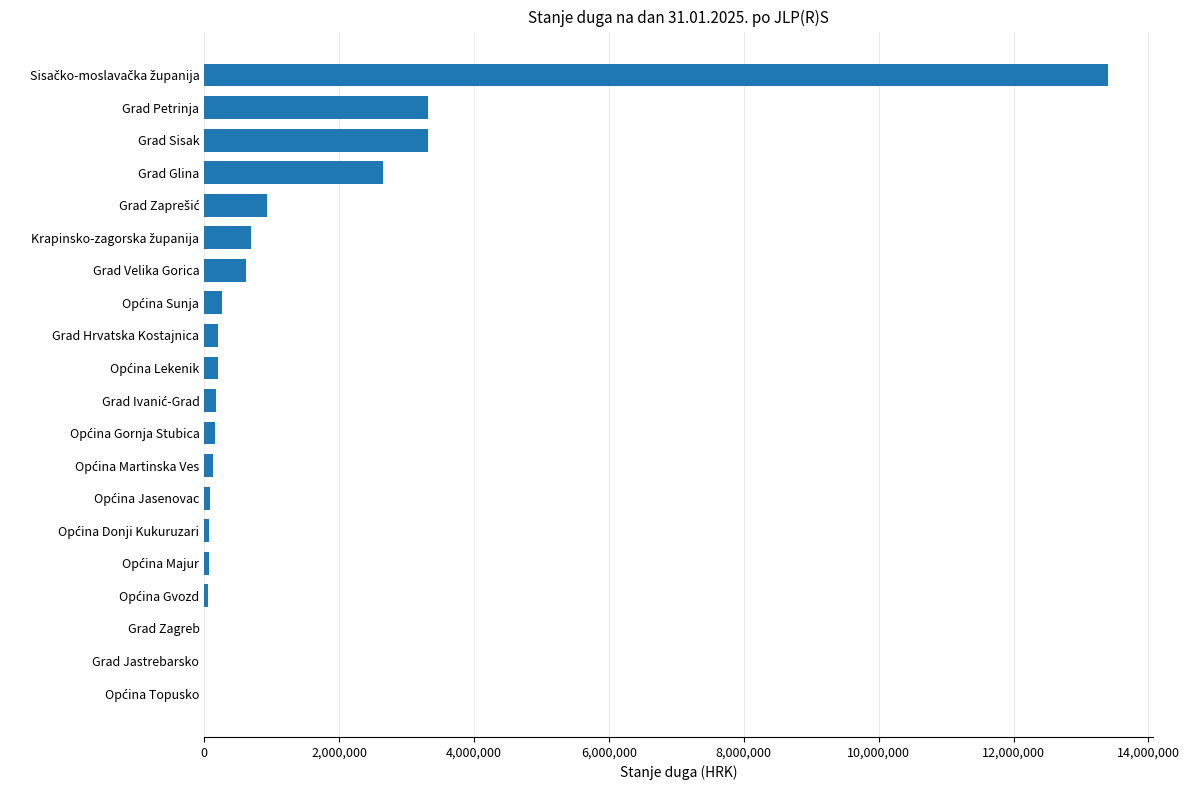

The chart shows a value of 0.0 at Grad Jastrebarsko. True or false?

True